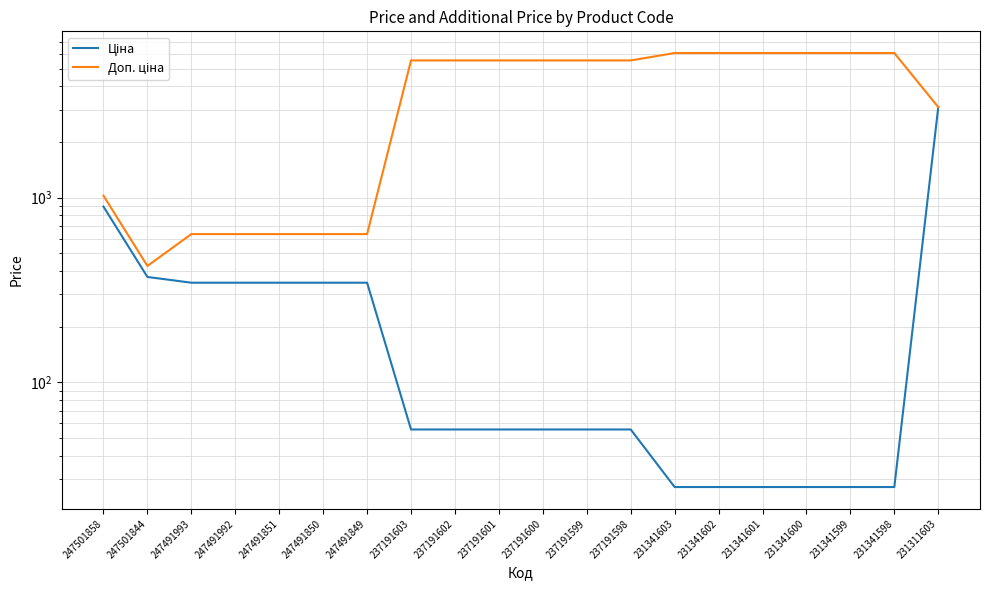

The value of Доп. ціна at 237191599 is 5536.0. True or false?

True